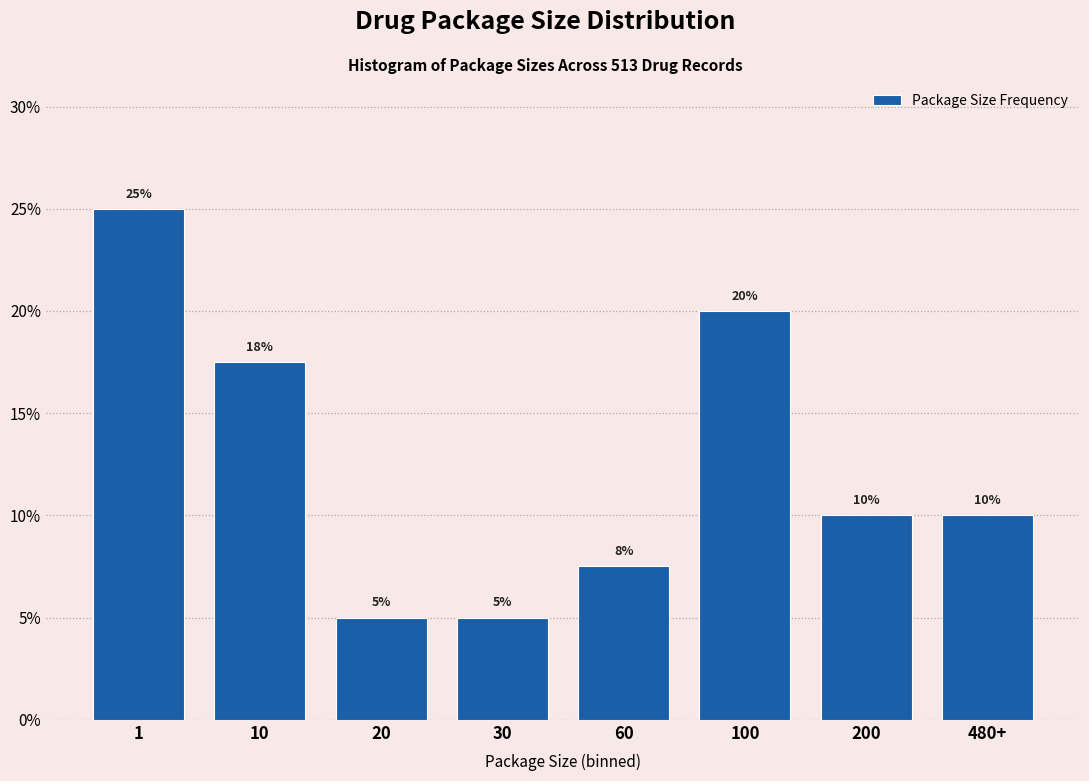

What is the value of the 4th bar from the left?

5.0